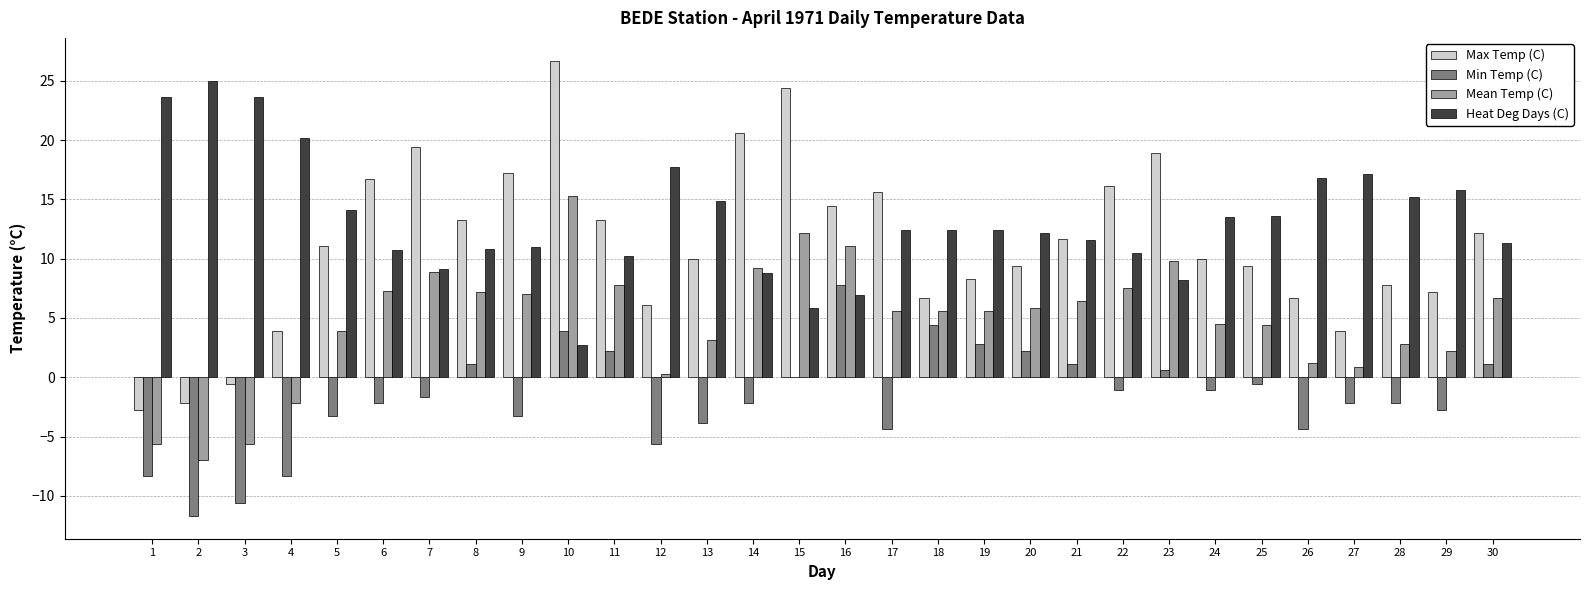

Which series has the largest total across all categories?

Heat Deg Days (C)